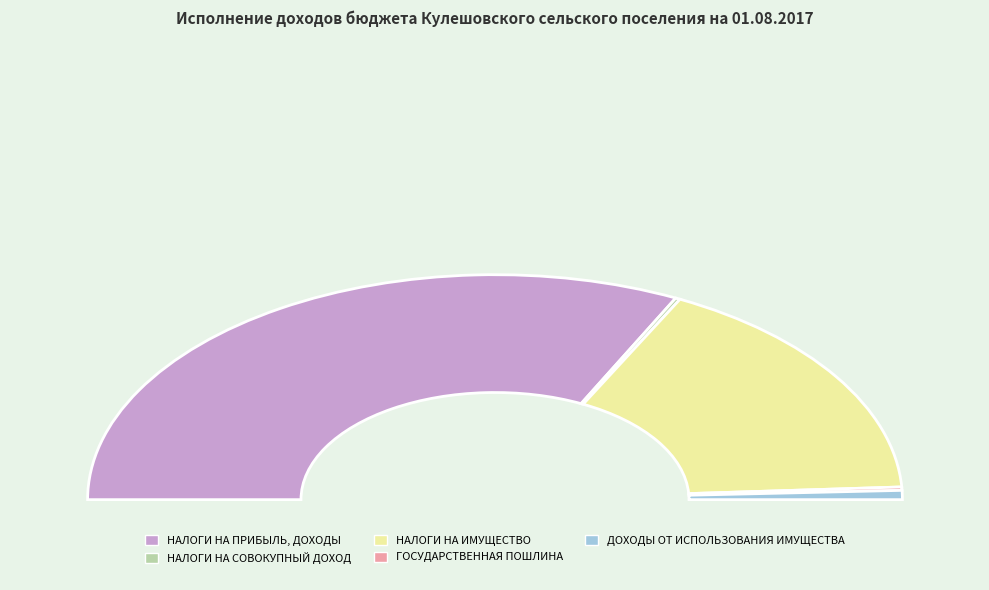

What is the majority slice?

НАЛОГИ НА ПРИБЫЛЬ, ДОХОДЫ